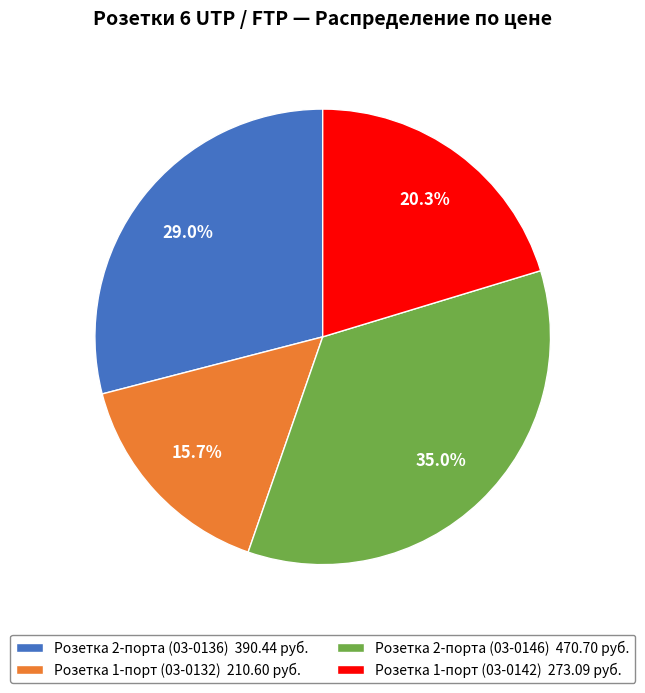

What is the smallest slice in the pie chart?

Розетка 1-порт (03-0132) 210.60 руб.